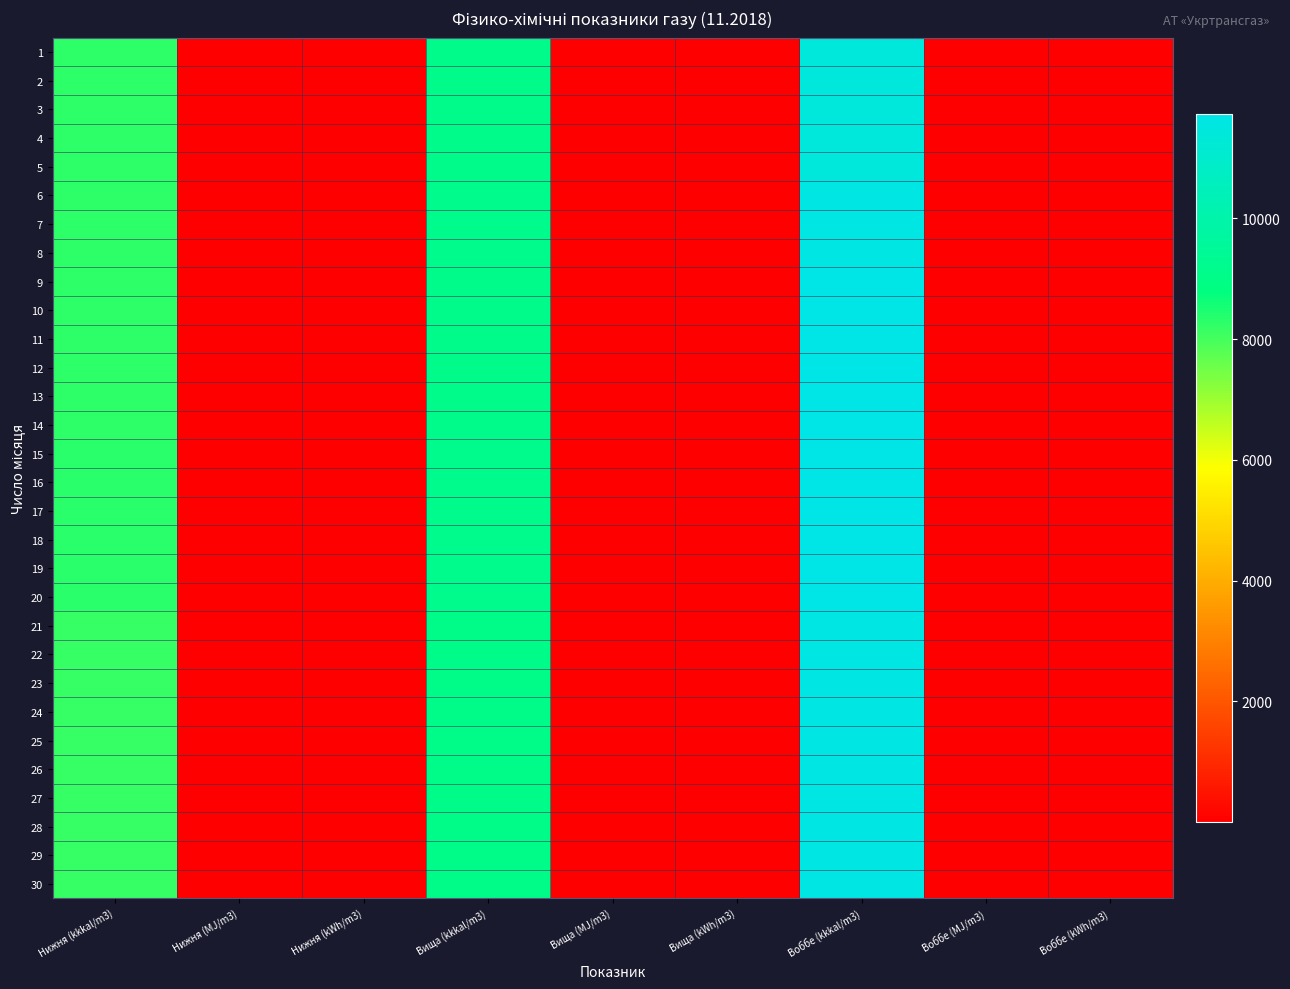

How many series are shown in this chart?

30